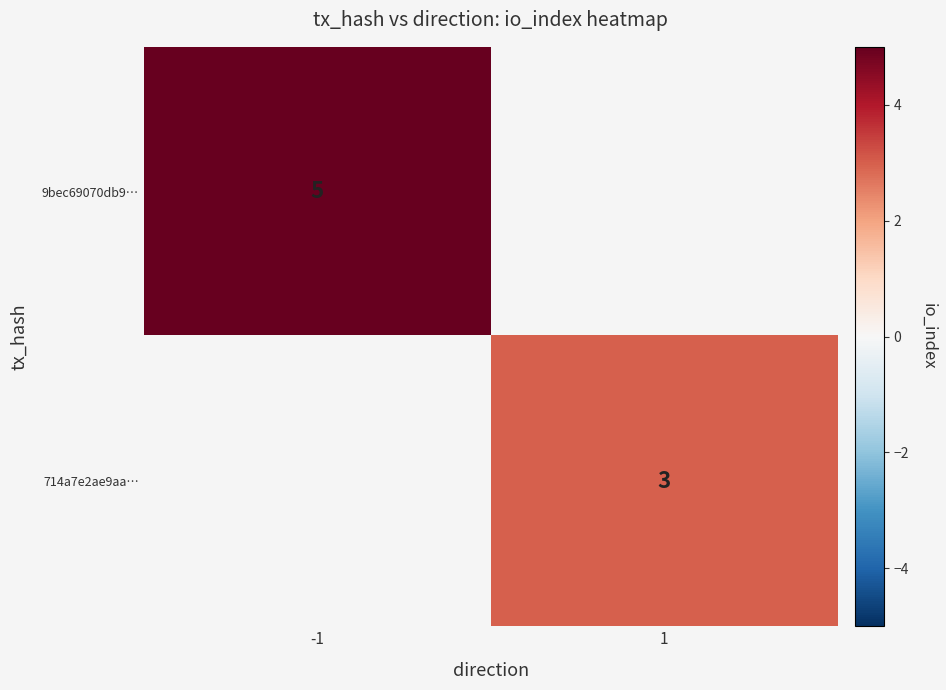

Is it true that 9bec69070db9… equals 9 at -1?

False